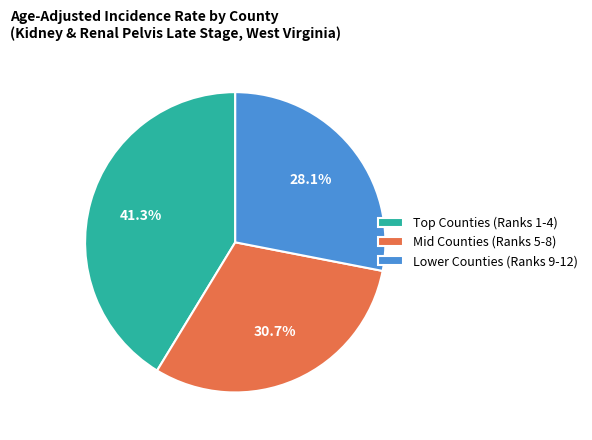

Rank the categories by value from highest to lowest.

Top Counties (Ranks 1-4), Mid Counties (Ranks 5-8), Lower Counties (Ranks 9-12)